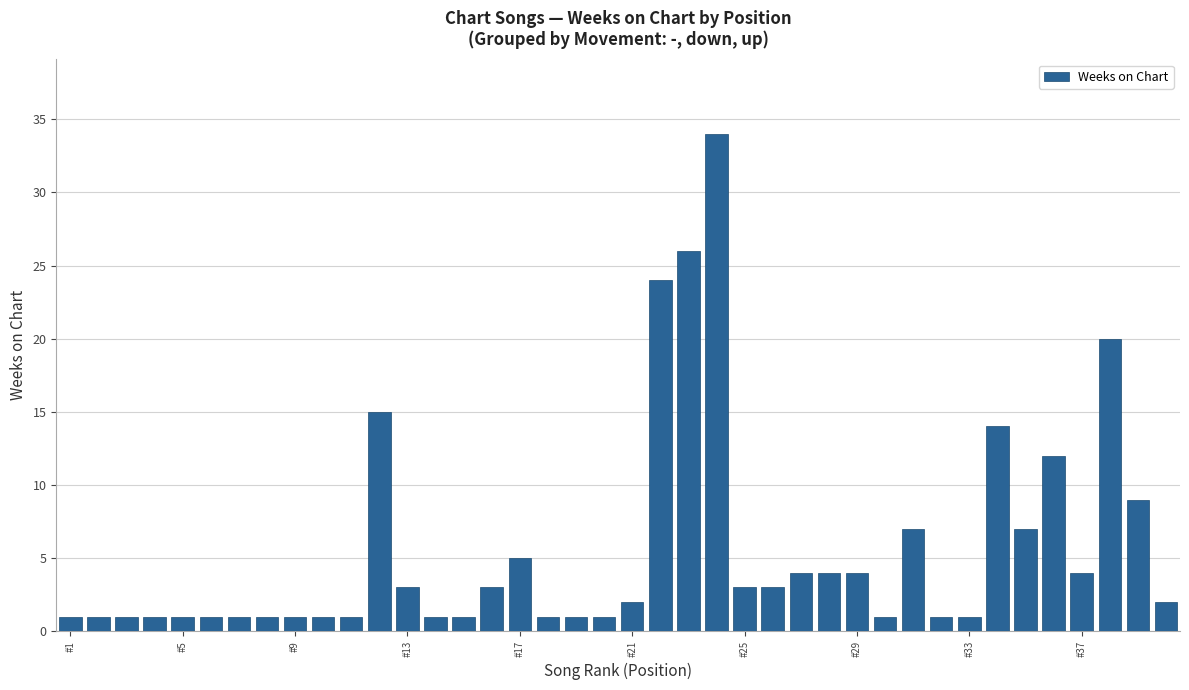

What is the maximum value shown in the chart?

34